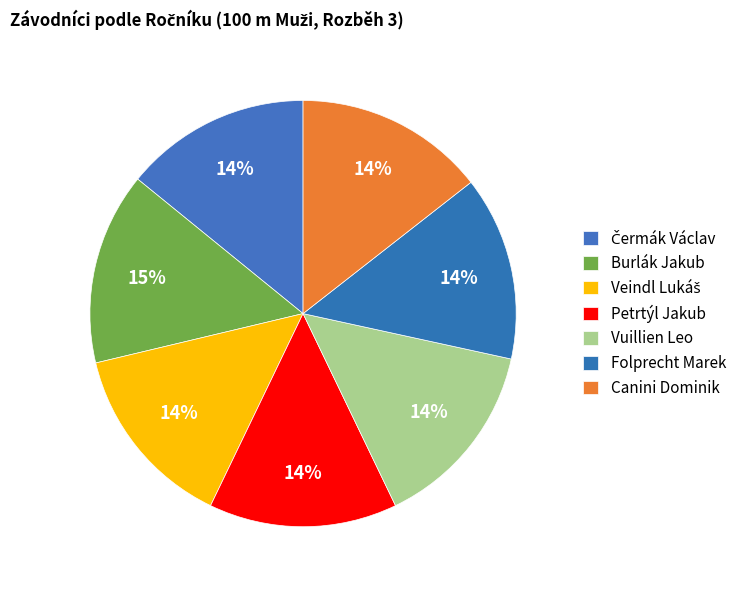

Rank the categories by value from lowest to highest.

Folprecht Marek, Čermák Václav, Veindl Lukáš, Petrtýl Jakub, Vuillien Leo, Canini Dominik, Burlák Jakub